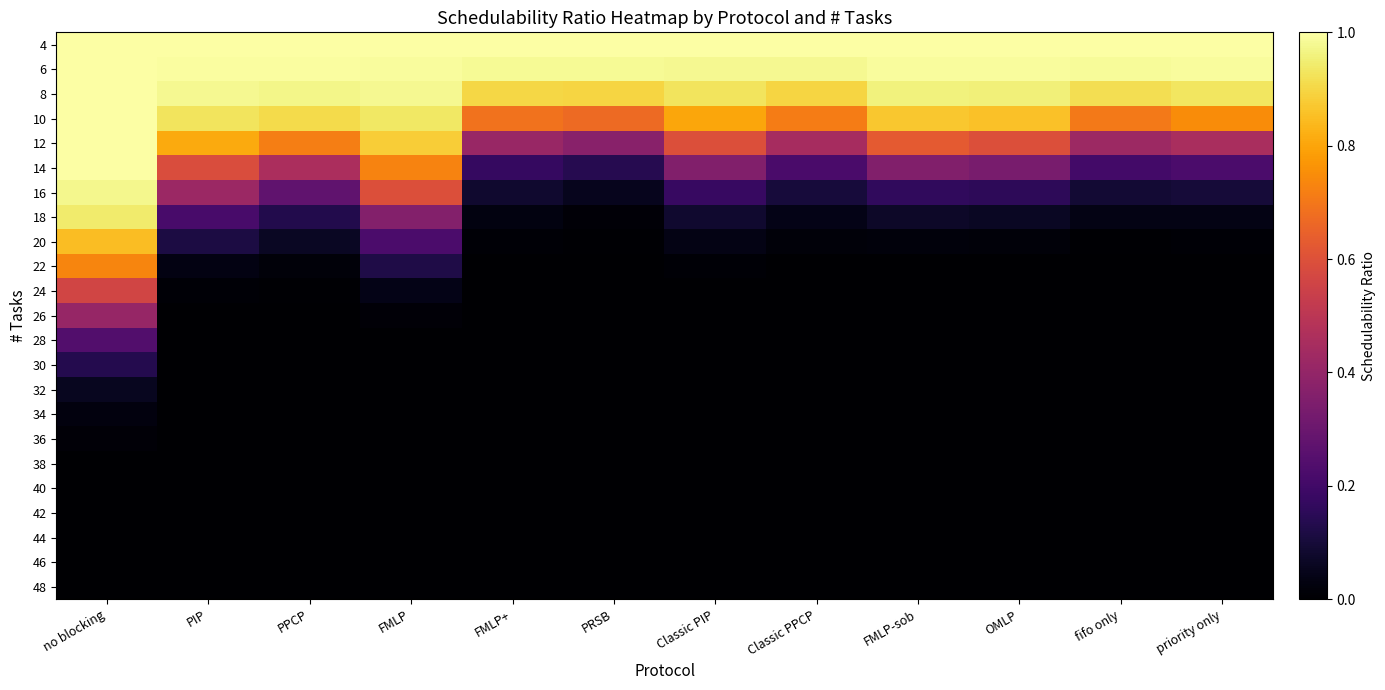

Reading left to right, list all the values displayed in this chart.

4: no blocking=1.0	PIP=1.0	PPCP=1.0	FMLP=1.0	FMLP+=1.0	PRSB=1.0	Classic PIP=1.0	Classic PPCP=1.0	FMLP-sob=1.0	OMLP=1.0	fifo only=1.0	priority only=1.0
6: no blocking=1.0	PIP=1.0	PPCP=1.0	FMLP=1.0	FMLP+=1.0	PRSB=1.0	Classic PIP=1.0	Classic PPCP=1.0	FMLP-sob=1.0	OMLP=1.0	fifo only=1.0	priority only=1.0
8: no blocking=1.0	PIP=1.0	PPCP=1.0	FMLP=1.0	FMLP+=0.9	PRSB=0.9	Classic PIP=0.9	Classic PPCP=0.9	FMLP-sob=1.0	OMLP=1.0	fifo only=0.9	priority only=0.9
10: no blocking=1.0	PIP=0.9	PPCP=0.9	FMLP=0.9	FMLP+=0.7	PRSB=0.7	Classic PIP=0.8	Classic PPCP=0.7	FMLP-sob=0.9	OMLP=0.9	fifo only=0.7	priority only=0.7
12: no blocking=1.0	PIP=0.8	PPCP=0.7	FMLP=0.9	FMLP+=0.4	PRSB=0.4	Classic PIP=0.6	Classic PPCP=0.4	FMLP-sob=0.6	OMLP=0.6	fifo only=0.4	priority only=0.5
14: no blocking=1.0	PIP=0.6	PPCP=0.5	FMLP=0.7	FMLP+=0.2	PRSB=0.1	Classic PIP=0.4	Classic PPCP=0.2	FMLP-sob=0.4	OMLP=0.3	fifo only=0.2	priority only=0.2
16: no blocking=1.0	PIP=0.4	PPCP=0.3	FMLP=0.6	FMLP+=0.1	PRSB=0.1	Classic PIP=0.2	Classic PPCP=0.1	FMLP-sob=0.2	OMLP=0.2	fifo only=0.1	priority only=0.1
18: no blocking=0.9	PIP=0.2	PPCP=0.1	FMLP=0.4	FMLP+=0.0	PRSB=0.0	Classic PIP=0.1	Classic PPCP=0.0	FMLP-sob=0.1	OMLP=0.1	fifo only=0.0	priority only=0.0
20: no blocking=0.8	PIP=0.1	PPCP=0.1	FMLP=0.2	FMLP+=0.0	PRSB=0.0	Classic PIP=0.0	Classic PPCP=0.0	FMLP-sob=0.0	OMLP=0.0	fifo only=0.0	priority only=0.0
22: no blocking=0.7	PIP=0.0	PPCP=0.0	FMLP=0.1	FMLP+=0.0	PRSB=0.0	Classic PIP=0.0	Classic PPCP=0.0	FMLP-sob=0.0	OMLP=0.0	fifo only=0.0	priority only=0.0
24: no blocking=0.6	PIP=0.0	PPCP=0.0	FMLP=0.0	FMLP+=0.0	PRSB=0.0	Classic PIP=0.0	Classic PPCP=0.0	FMLP-sob=0.0	OMLP=0.0	fifo only=0.0	priority only=0.0
26: no blocking=0.4	PIP=0.0	PPCP=0.0	FMLP=0.0	FMLP+=0.0	PRSB=0.0	Classic PIP=0.0	Classic PPCP=0.0	FMLP-sob=0.0	OMLP=0.0	fifo only=0.0	priority only=0.0
28: no blocking=0.2	PIP=0.0	PPCP=0.0	FMLP=0.0	FMLP+=0.0	PRSB=0.0	Classic PIP=0.0	Classic PPCP=0.0	FMLP-sob=0.0	OMLP=0.0	fifo only=0.0	priority only=0.0
30: no blocking=0.1	PIP=0.0	PPCP=0.0	FMLP=0.0	FMLP+=0.0	PRSB=0.0	Classic PIP=0.0	Classic PPCP=0.0	FMLP-sob=0.0	OMLP=0.0	fifo only=0.0	priority only=0.0
32: no blocking=0.1	PIP=0.0	PPCP=0.0	FMLP=0.0	FMLP+=0.0	PRSB=0.0	Classic PIP=0.0	Classic PPCP=0.0	FMLP-sob=0.0	OMLP=0.0	fifo only=0.0	priority only=0.0
34: no blocking=0.0	PIP=0.0	PPCP=0.0	FMLP=0.0	FMLP+=0.0	PRSB=0.0	Classic PIP=0.0	Classic PPCP=0.0	FMLP-sob=0.0	OMLP=0.0	fifo only=0.0	priority only=0.0
36: no blocking=0.0	PIP=0.0	PPCP=0.0	FMLP=0.0	FMLP+=0.0	PRSB=0.0	Classic PIP=0.0	Classic PPCP=0.0	FMLP-sob=0.0	OMLP=0.0	fifo only=0.0	priority only=0.0
38: no blocking=0.0	PIP=0.0	PPCP=0.0	FMLP=0.0	FMLP+=0.0	PRSB=0.0	Classic PIP=0.0	Classic PPCP=0.0	FMLP-sob=0.0	OMLP=0.0	fifo only=0.0	priority only=0.0
40: no blocking=0.0	PIP=0.0	PPCP=0.0	FMLP=0.0	FMLP+=0.0	PRSB=0.0	Classic PIP=0.0	Classic PPCP=0.0	FMLP-sob=0.0	OMLP=0.0	fifo only=0.0	priority only=0.0
42: no blocking=0.0	PIP=0.0	PPCP=0.0	FMLP=0.0	FMLP+=0.0	PRSB=0.0	Classic PIP=0.0	Classic PPCP=0.0	FMLP-sob=0.0	OMLP=0.0	fifo only=0.0	priority only=0.0
44: no blocking=0.0	PIP=0.0	PPCP=0.0	FMLP=0.0	FMLP+=0.0	PRSB=0.0	Classic PIP=0.0	Classic PPCP=0.0	FMLP-sob=0.0	OMLP=0.0	fifo only=0.0	priority only=0.0
46: no blocking=0.0	PIP=0.0	PPCP=0.0	FMLP=0.0	FMLP+=0.0	PRSB=0.0	Classic PIP=0.0	Classic PPCP=0.0	FMLP-sob=0.0	OMLP=0.0	fifo only=0.0	priority only=0.0
48: no blocking=0.0	PIP=0.0	PPCP=0.0	FMLP=0.0	FMLP+=0.0	PRSB=0.0	Classic PIP=0.0	Classic PPCP=0.0	FMLP-sob=0.0	OMLP=0.0	fifo only=0.0	priority only=0.0